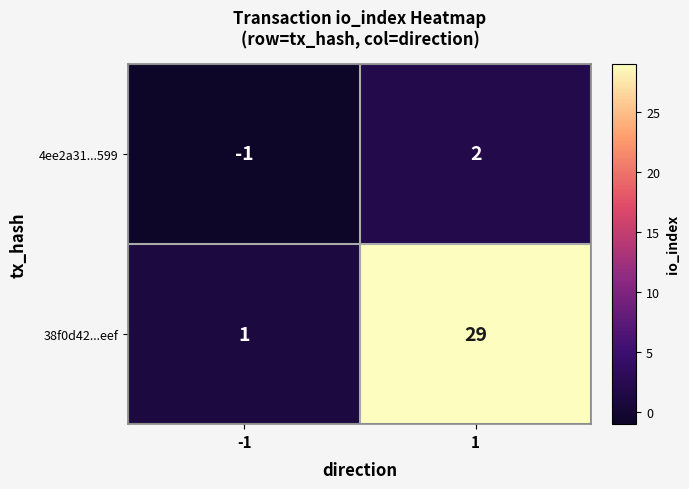

What is the smallest value displayed?

-1